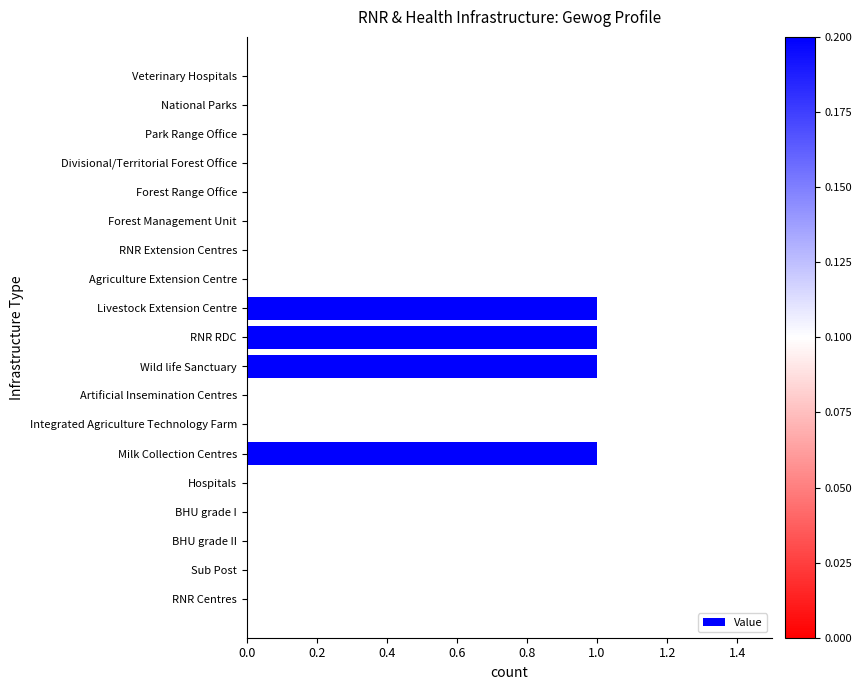

Reading top to bottom, extract all data points from this chart.

Veterinary Hospitals=0	National Parks=0	Park Range Office=0	Divisional/Territorial Forest Office=0	Forest Range Office=0	Forest Management Unit=0	RNR Extension Centres=0	Agriculture Extension Centre=0	Livestock Extension Centre=1	RNR RDC=1	Wild life Sanctuary=1	Artificial Insemination Centres=0	Integrated Agriculture Technology Farm=0	Milk Collection Centres=1	Hospitals=0	BHU grade I=0	BHU grade II=0	Sub Post=0	RNR Centres=0